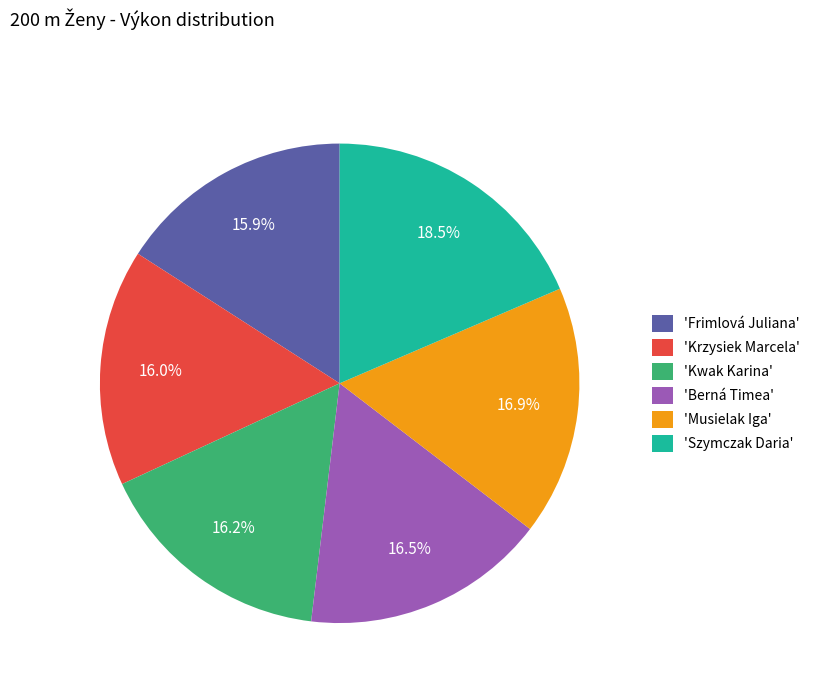

Does 'Berná Timea' represent more than half of the total?

No